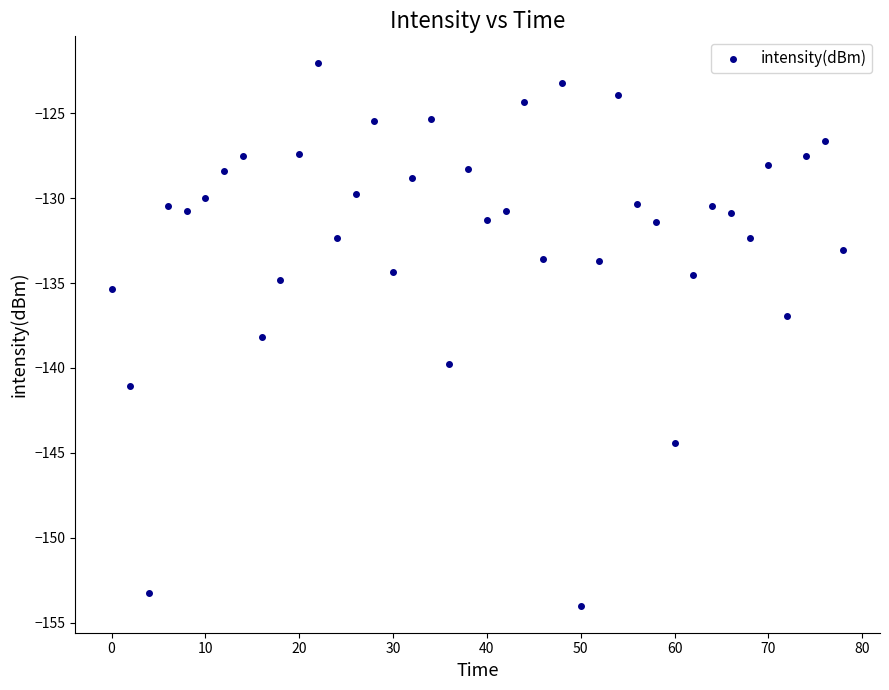

What is the range of X values (max minus min)?

78.0